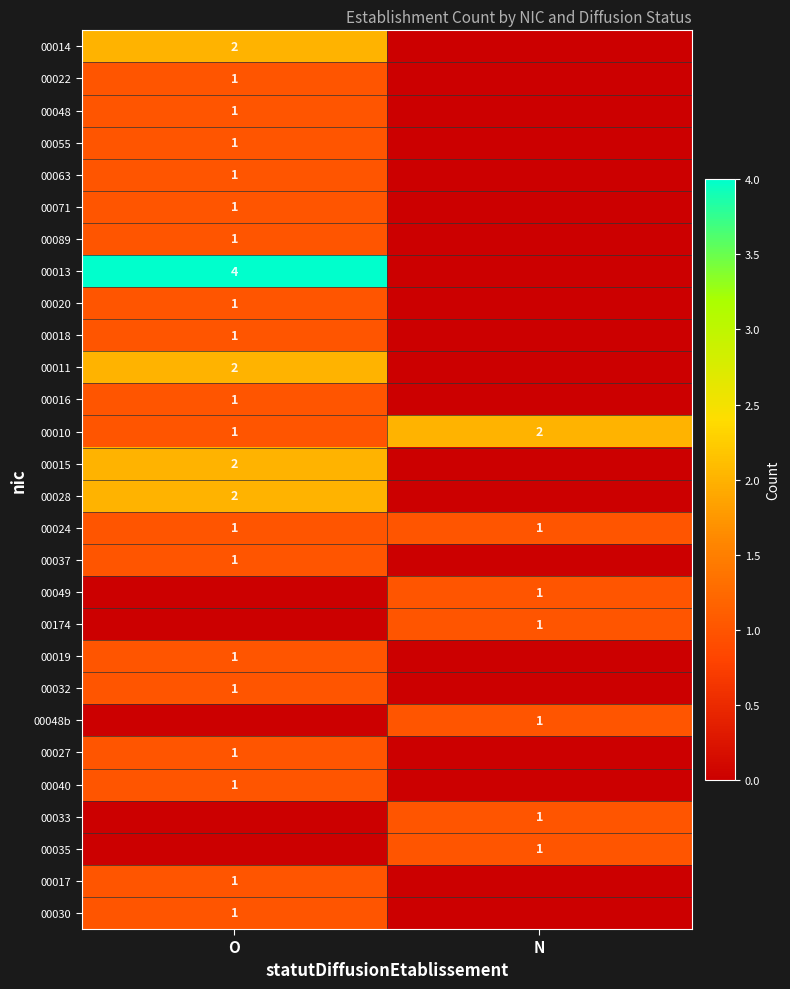

True or false: 00016 has a value of 2 at O.

False